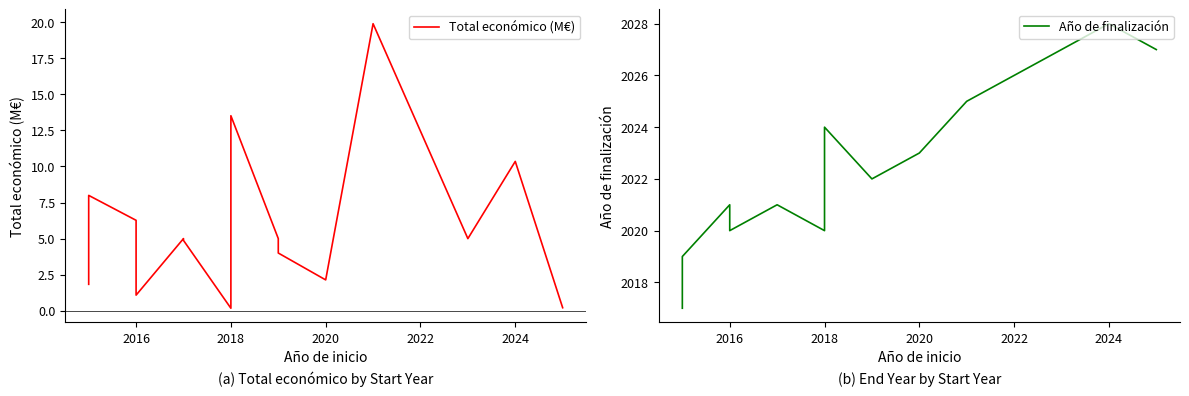

Does the chart have visible grid lines?

No